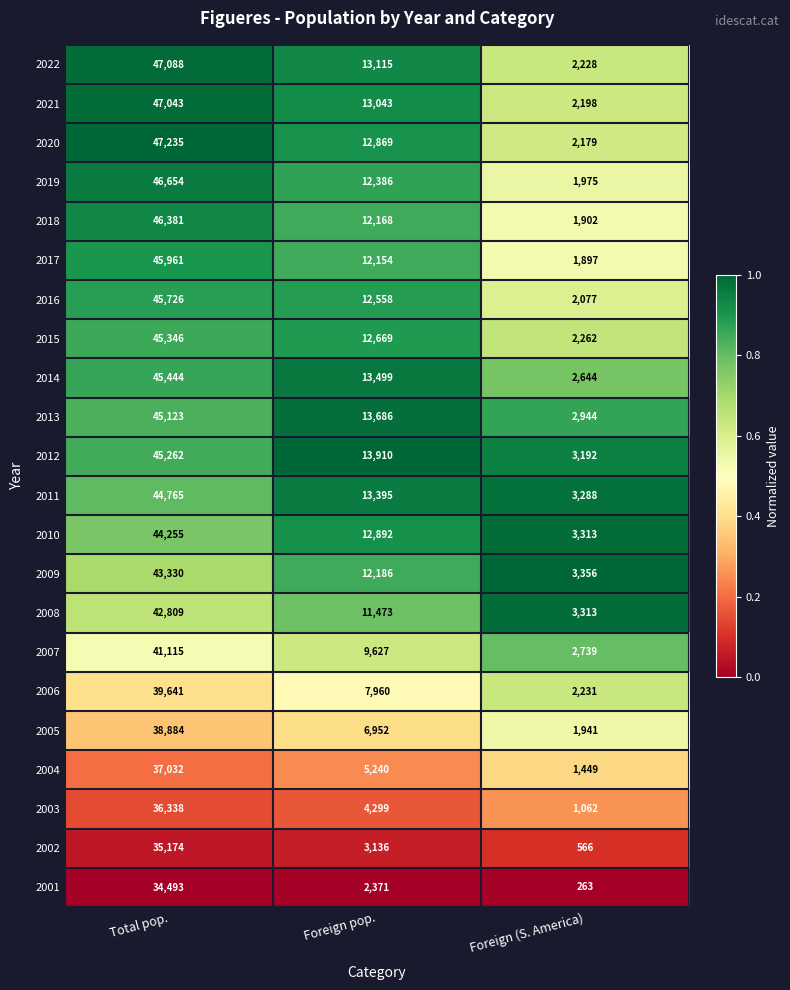

Which series has the largest range (max minus min)?

2020